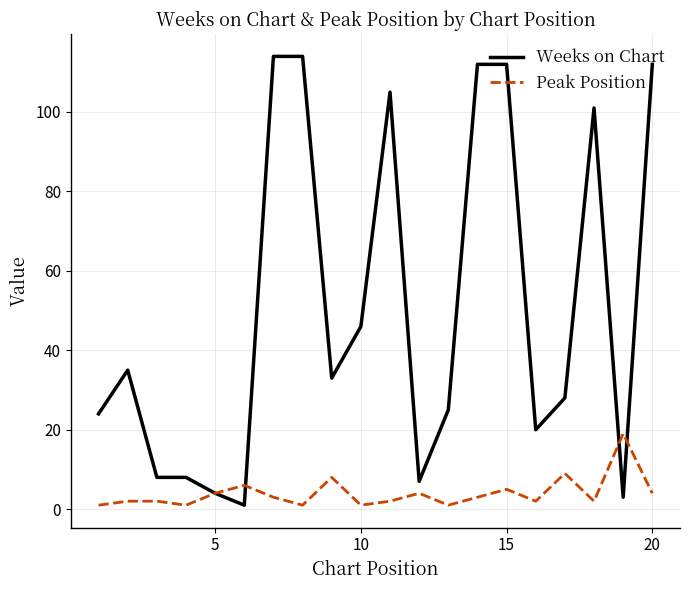

How many values in the Weeks on Chart series are below 33?

10